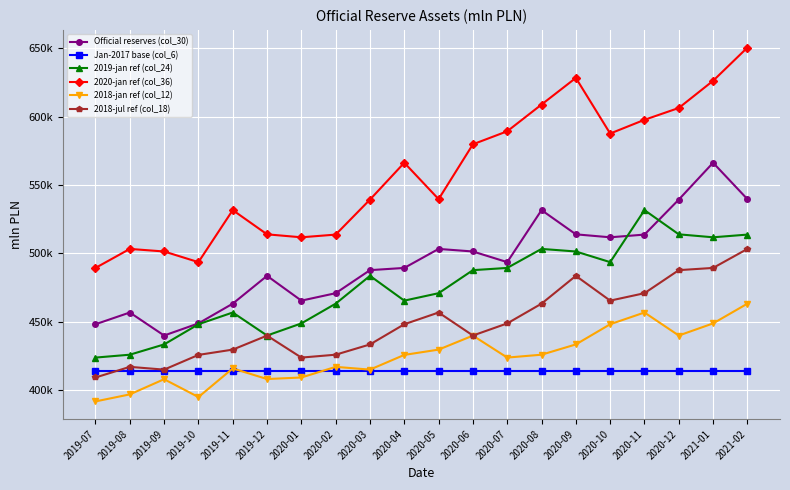

What is the sum of the Jan-2017 base (col_6) values at 2020-05 and 2019-07?

828136